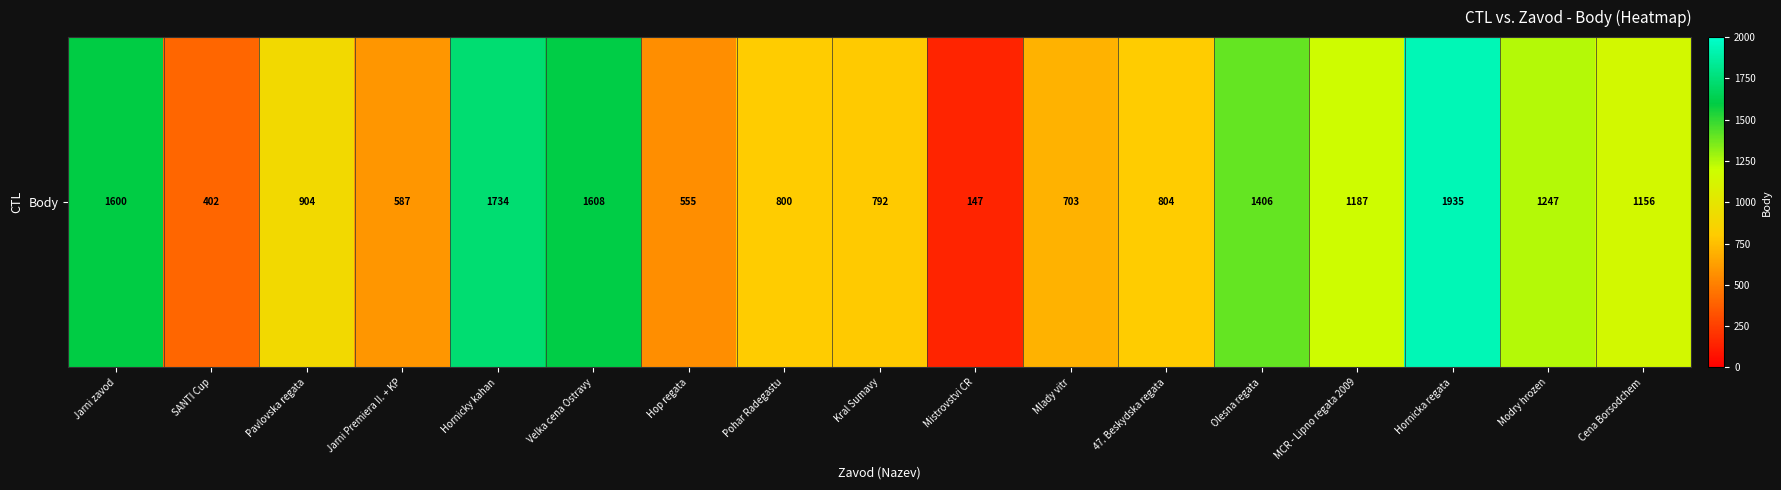

What is the change in value from Mlady vitr to 47. Beskydska regata?

+101